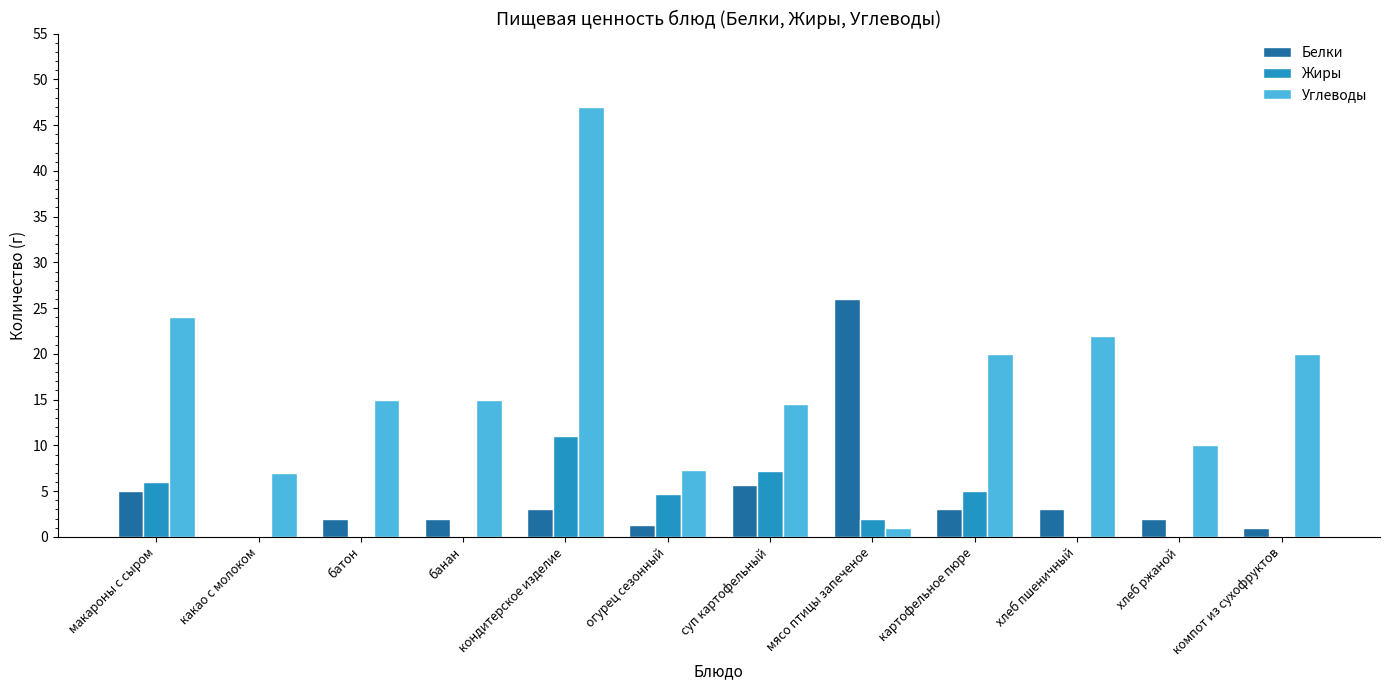

Is it true that Углеводы equals 14.5 at суп картофельный?

True